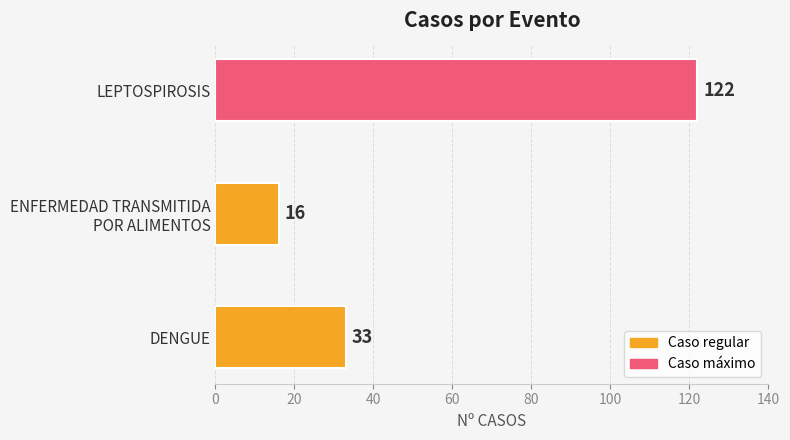

Is it true that the value at DENGUE is 53?

False